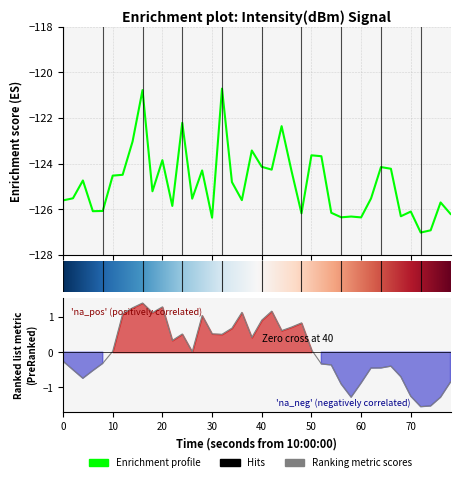

How many values exceed -125?

19